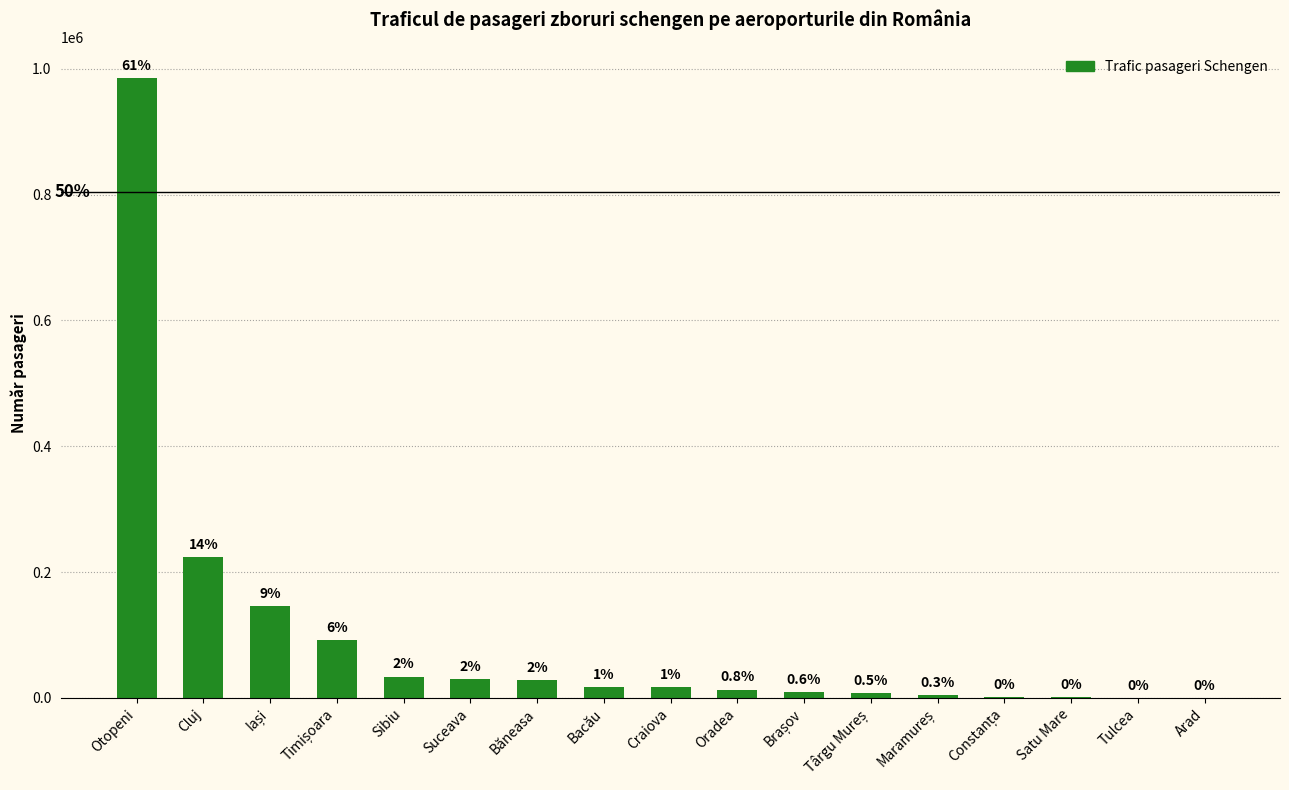

Reading left to right, transcribe all the data shown in this chart.

Otopeni=984949	Cluj=224157	Iași=145344	Timișoara=92085	Sibiu=33840	Suceava=30253	Băneasa=27734	Bacău=17410	Craiova=16880	Oradea=13182	Brașov=9170	Târgu Mureș=8192	Maramureș=4085	Constanța=1033	Satu Mare=1008	Tulcea=14	Arad=4